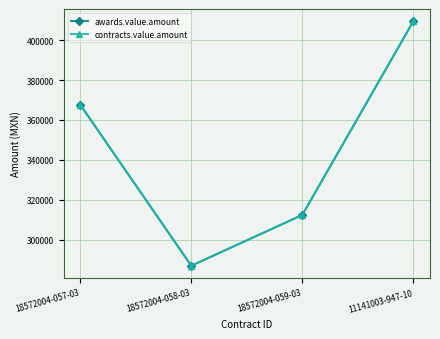

What is the maximum value for contracts.value.amount?

409500